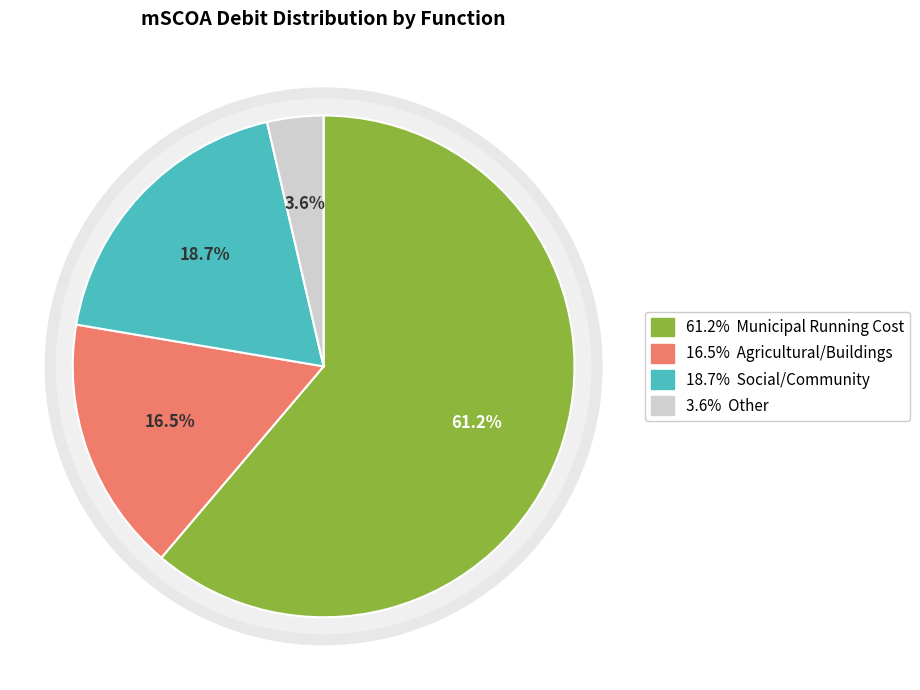

Which slice represents more than half of the pie?

Municipal Running Cost